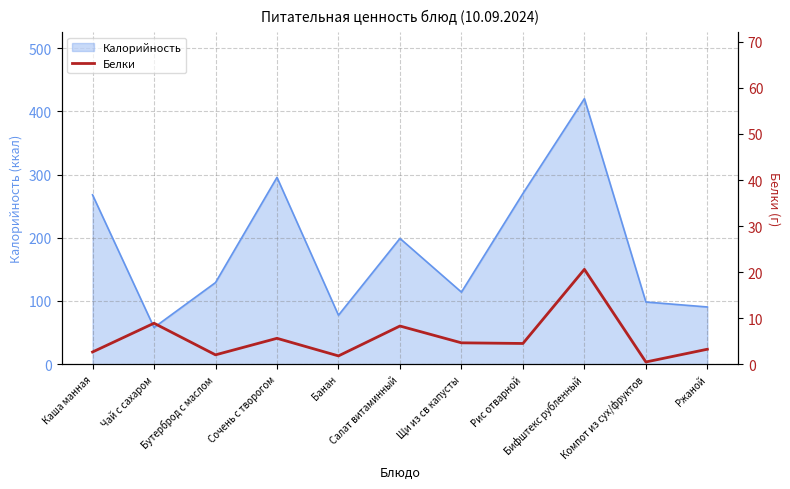

Reading left to right, transcribe all the data shown in this chart.

Каша манная=2.6	Чай с сахаром=8.9	Бутерброд с маслом=2.0	Сочень с творогом=5.6	Банан=1.8	Салат витаминный=8.3	Щи из св капусты=4.6	Рис отварной=4.5	Бифштекс рубленный=20.6	Компот из сух/фруктов=0.5	Ржаной=3.2